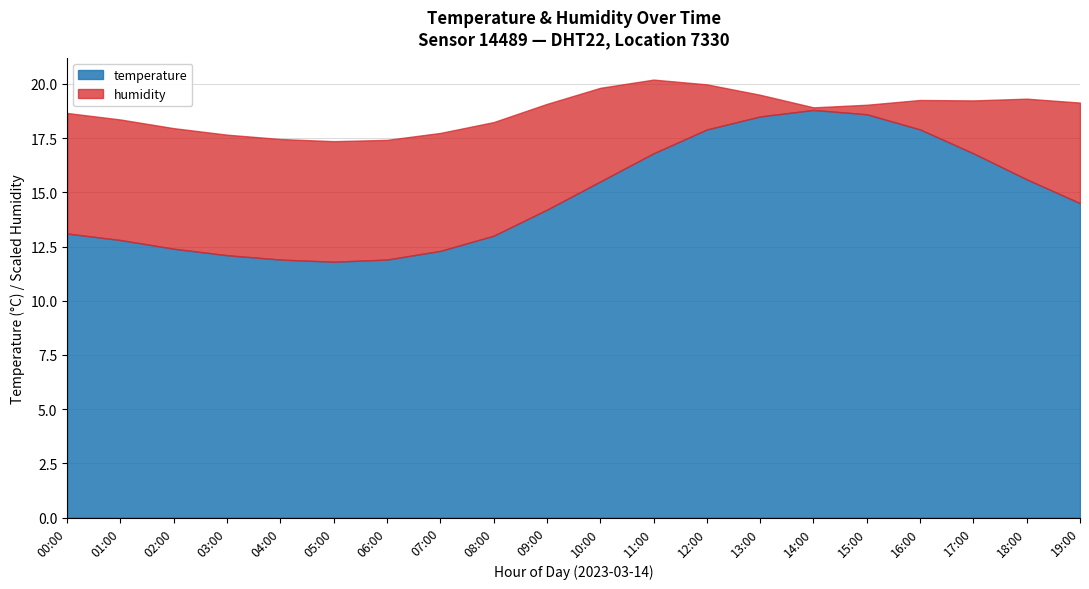

What is the difference between the maximum and minimum values in the temperature series?

7.0